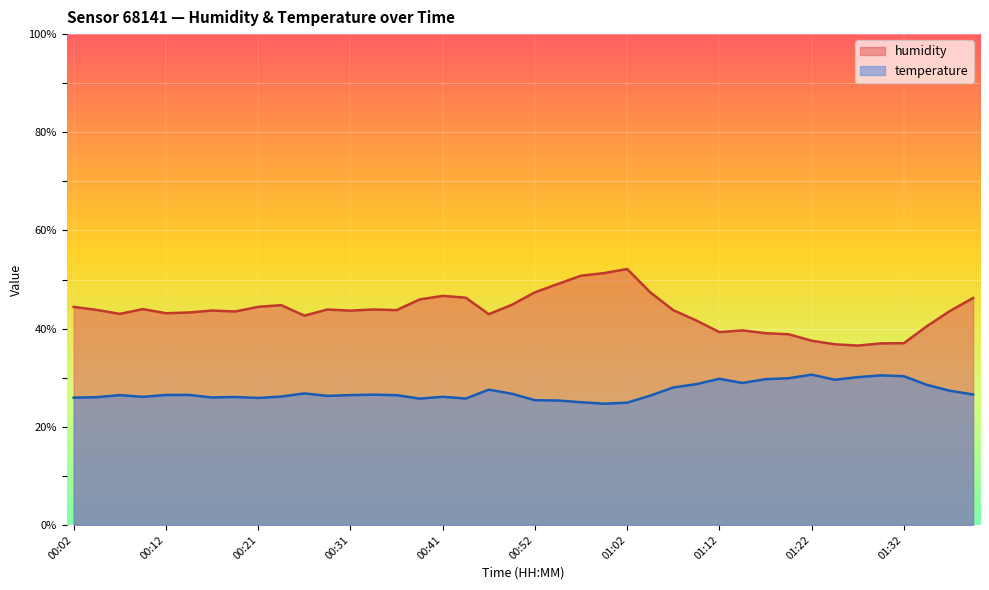

Is it true that humidity equals 58.8 at 00:36?

False